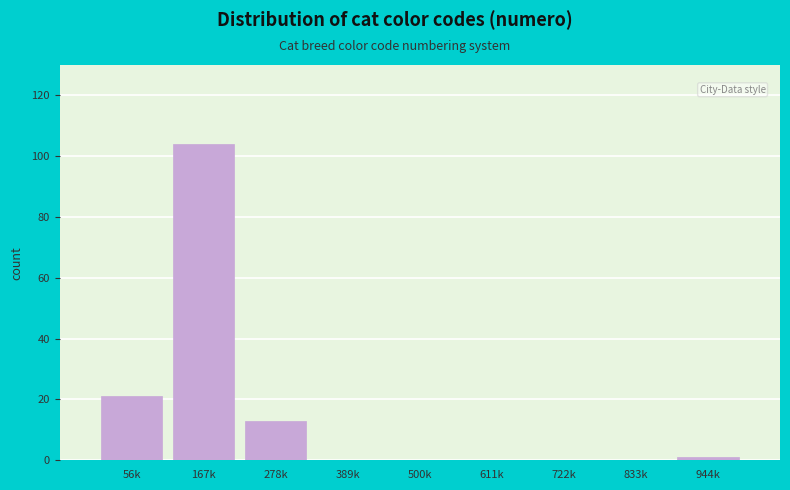

Reading left to right, extract all data points from this chart.

56k=21	167k=104	278k=13	389k=0	500k=0	611k=0	722k=0	833k=0	944k=1